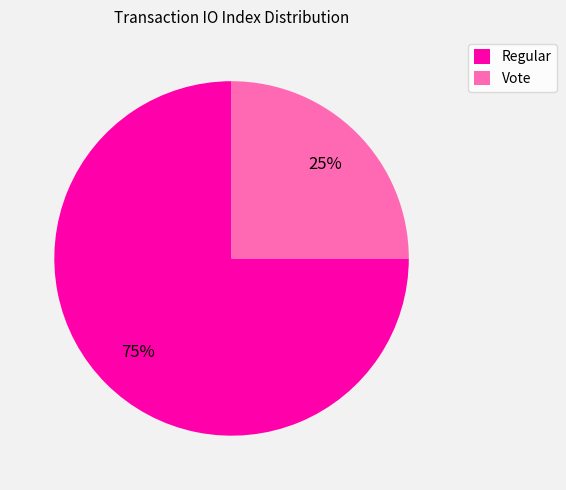

How many slices are in this pie chart?

2